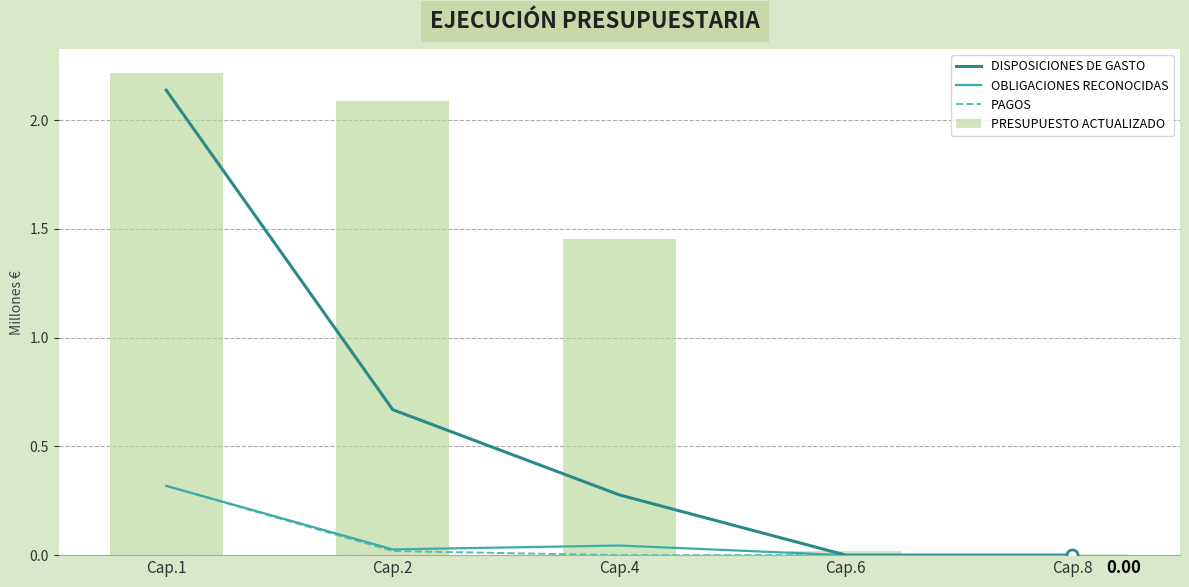

List the labels in order of PRESUPUESTO ACTUALIZADO value, smallest first.

Cap.8, Cap.6, Cap.4, Cap.2, Cap.1